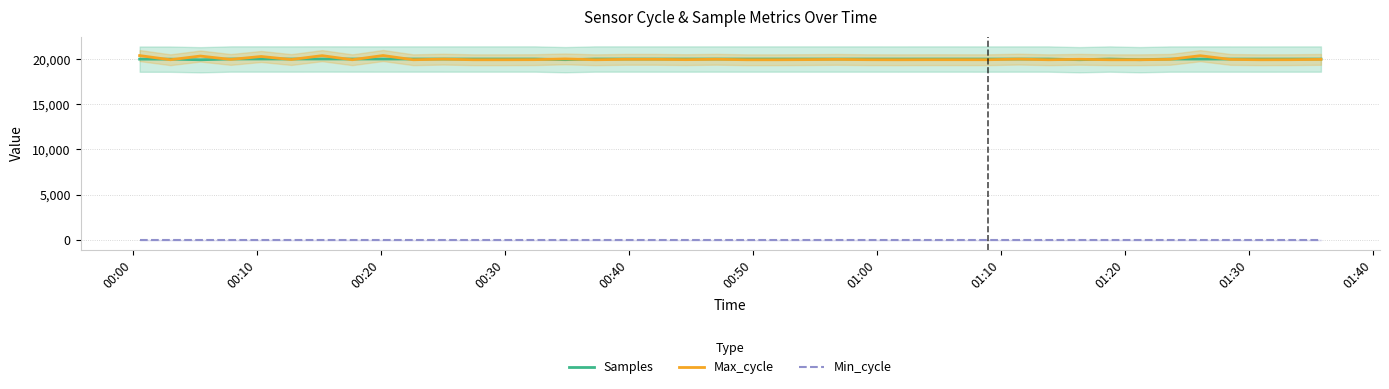

Which series has the widest spread of values?

Max_cycle